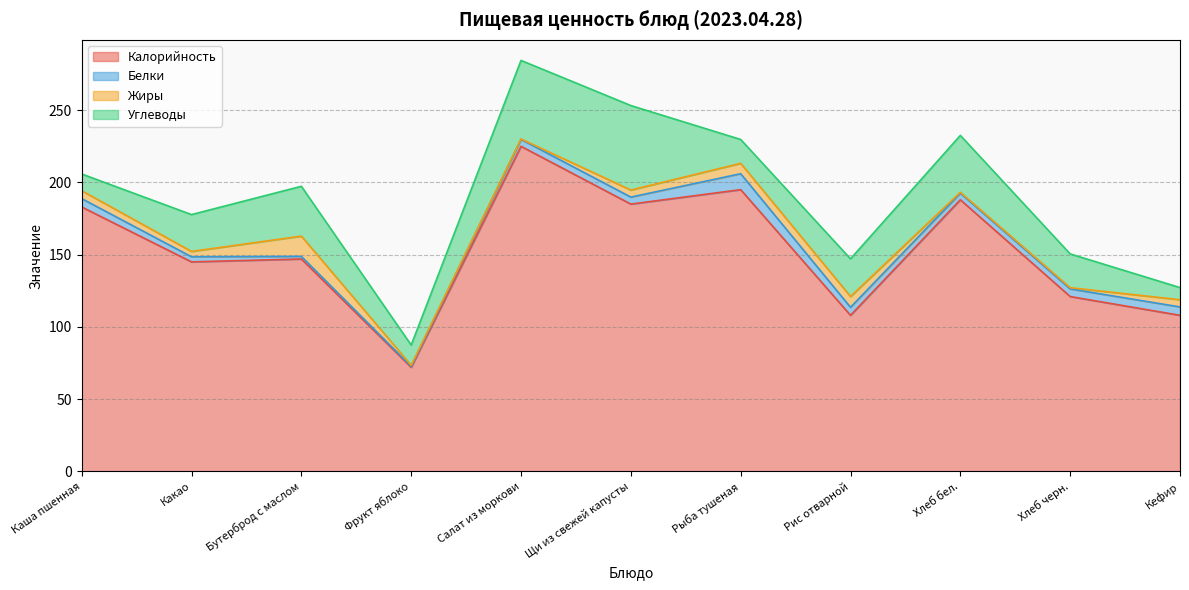

What is the highest value of the Белки series?

11.0